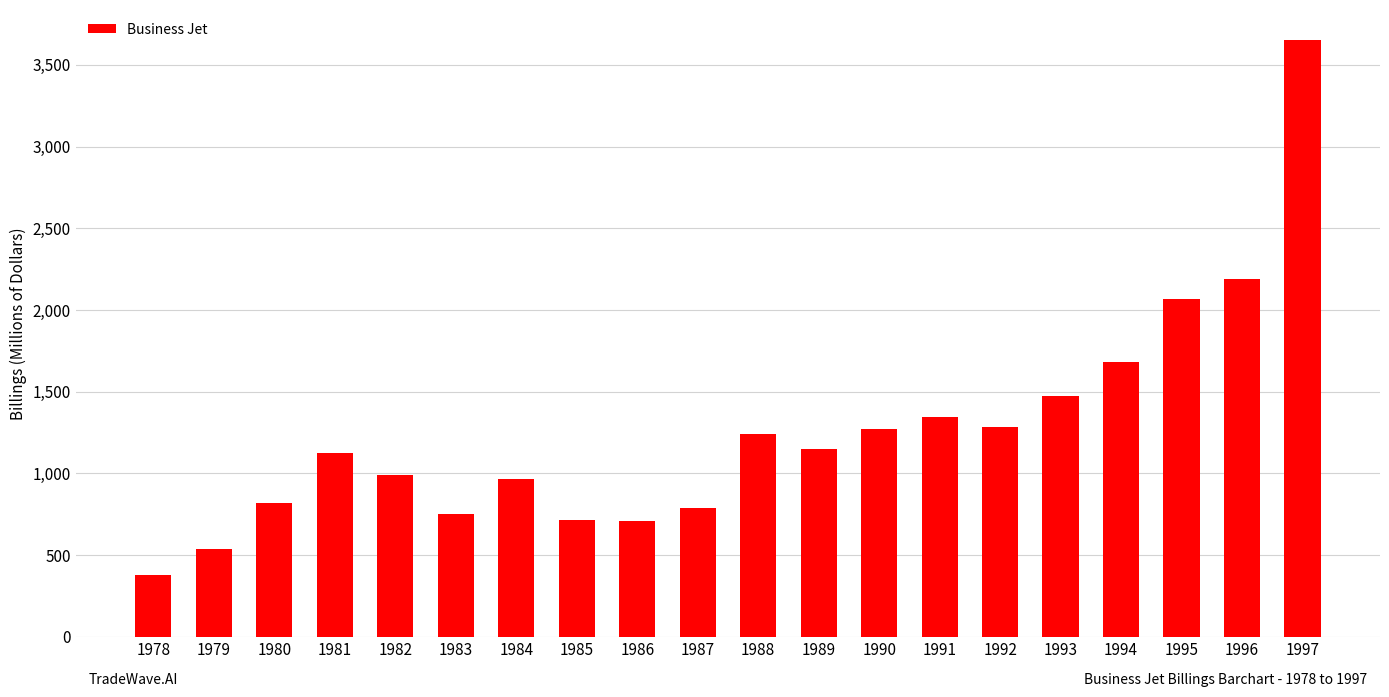

Approximately how many times larger is the value at 1992 compared to 1979?

2.4